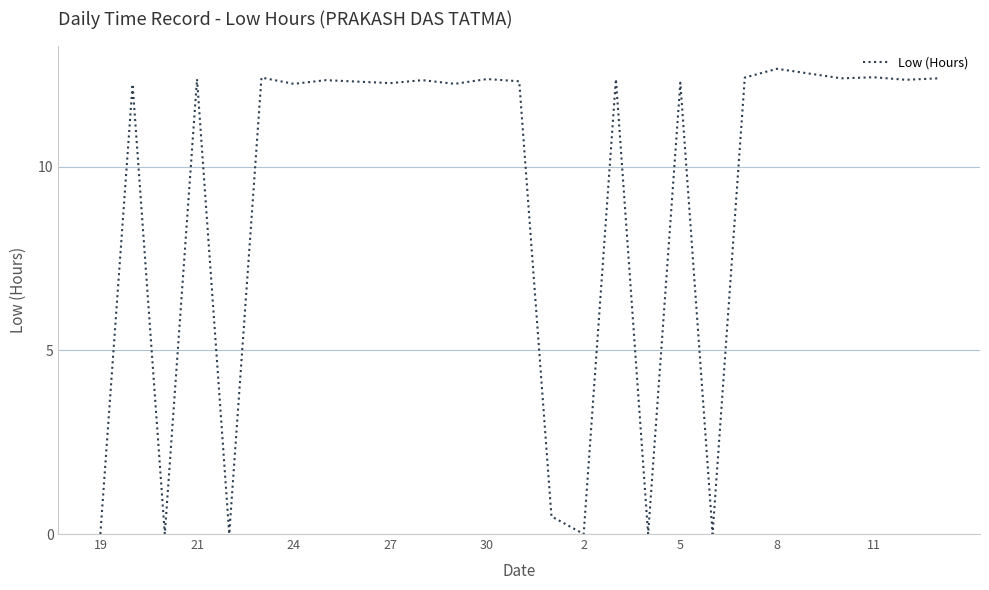

What is the maximum value shown in the chart?

12.7